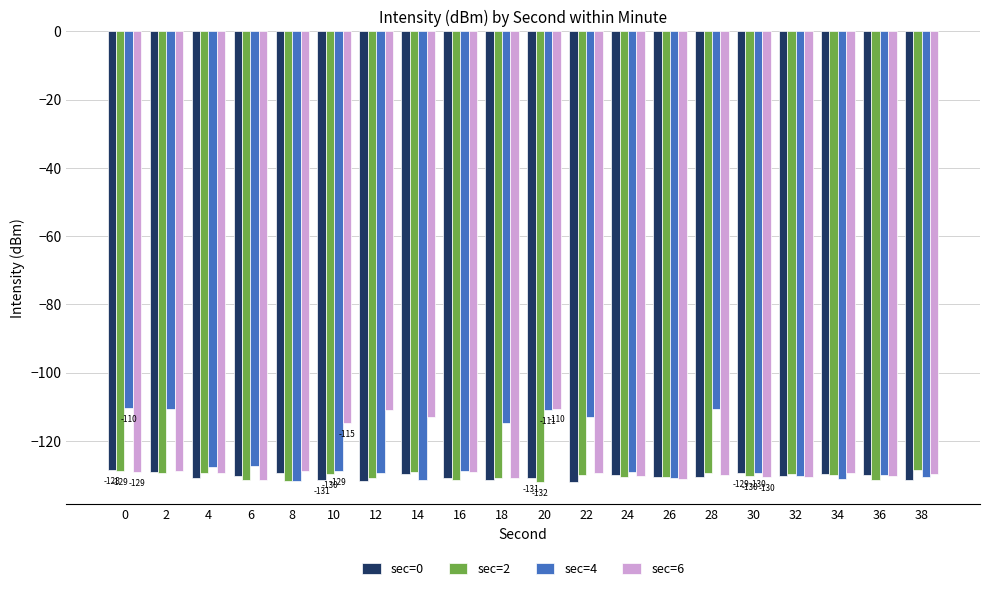

How many bars are there in total?

80